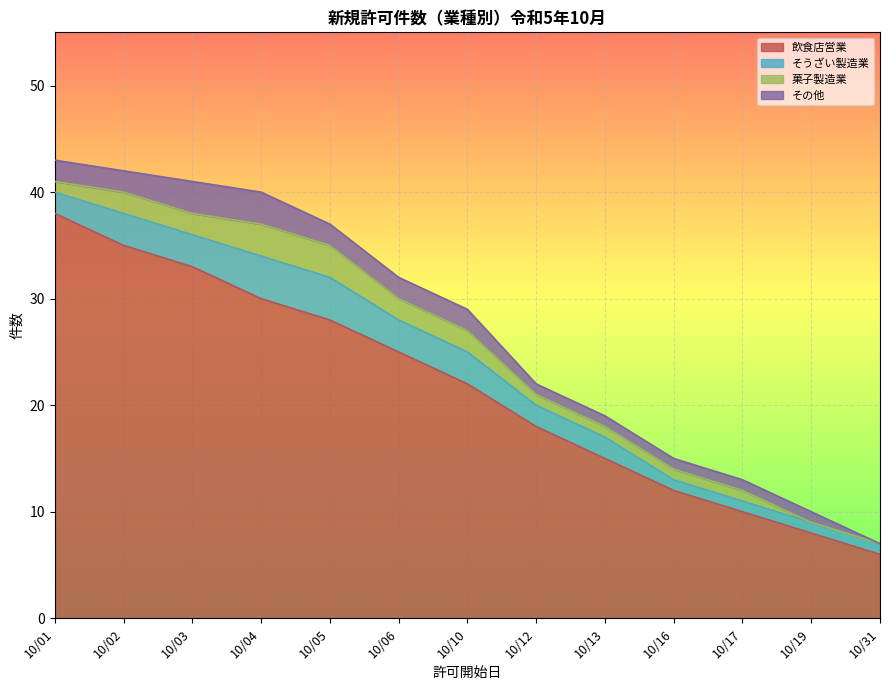

How many categories are shown in the chart?

13